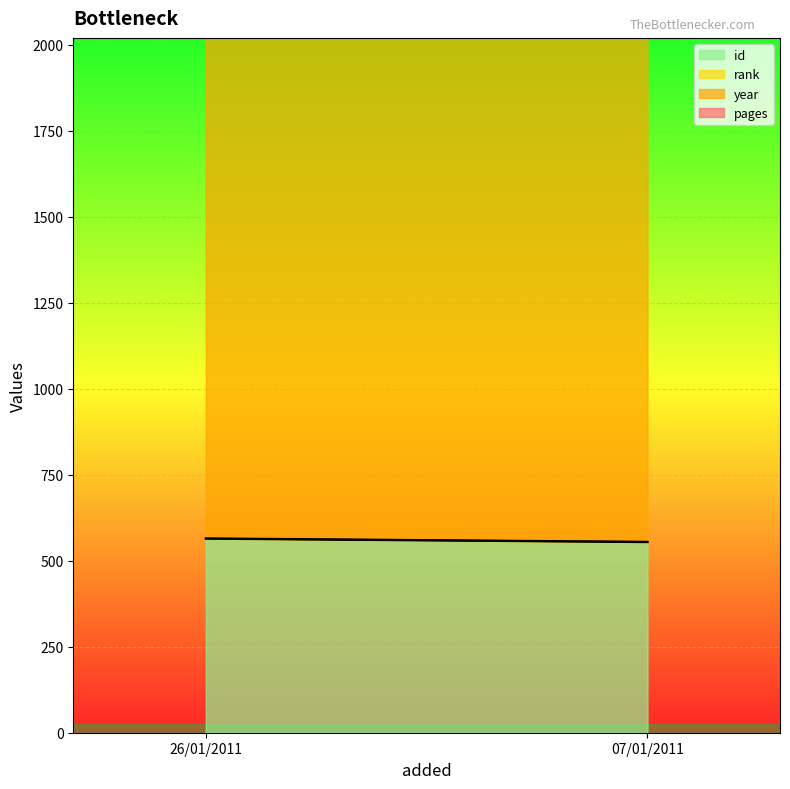

What is the value of the id point at the 1st from the left?

564